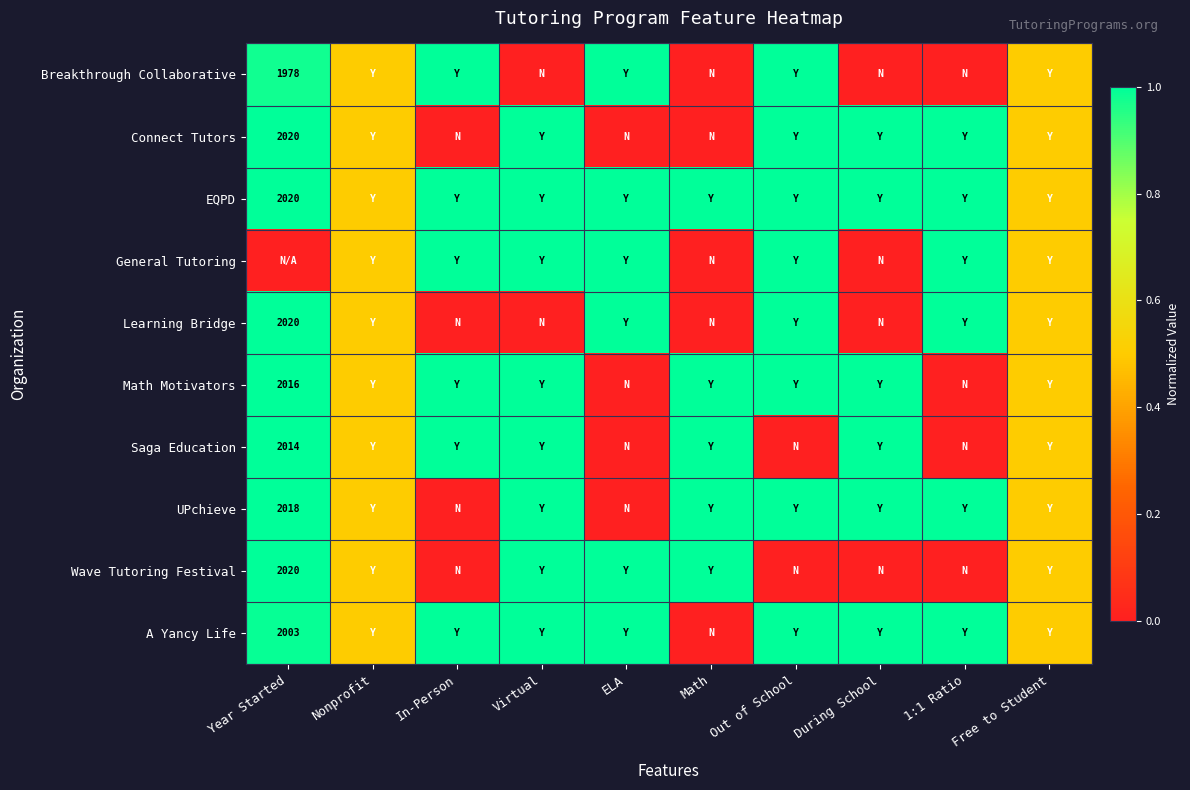

The value of Math Motivators at Year Started is 2016.0. True or false?

True